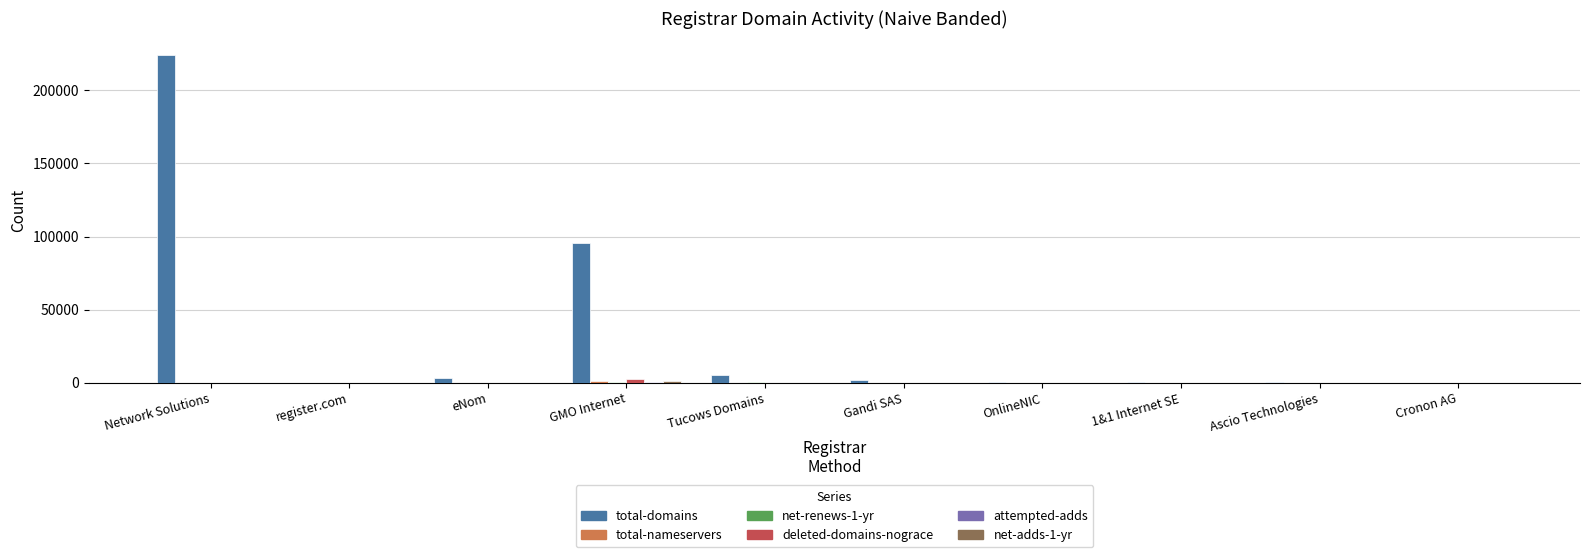

Which series has the widest spread of values?

total-domains